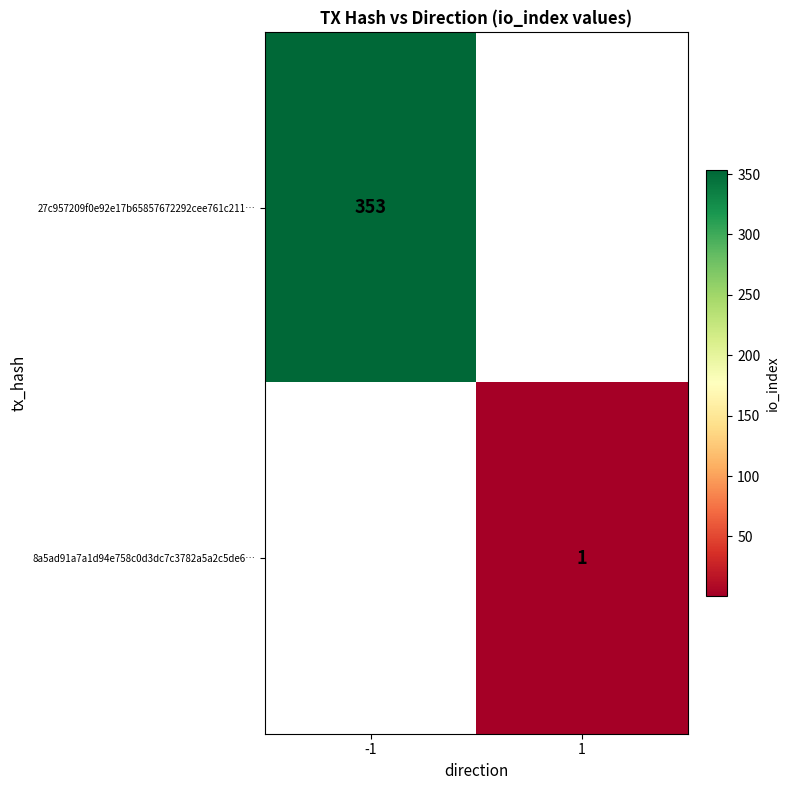

Count the number of data series in this chart.

2